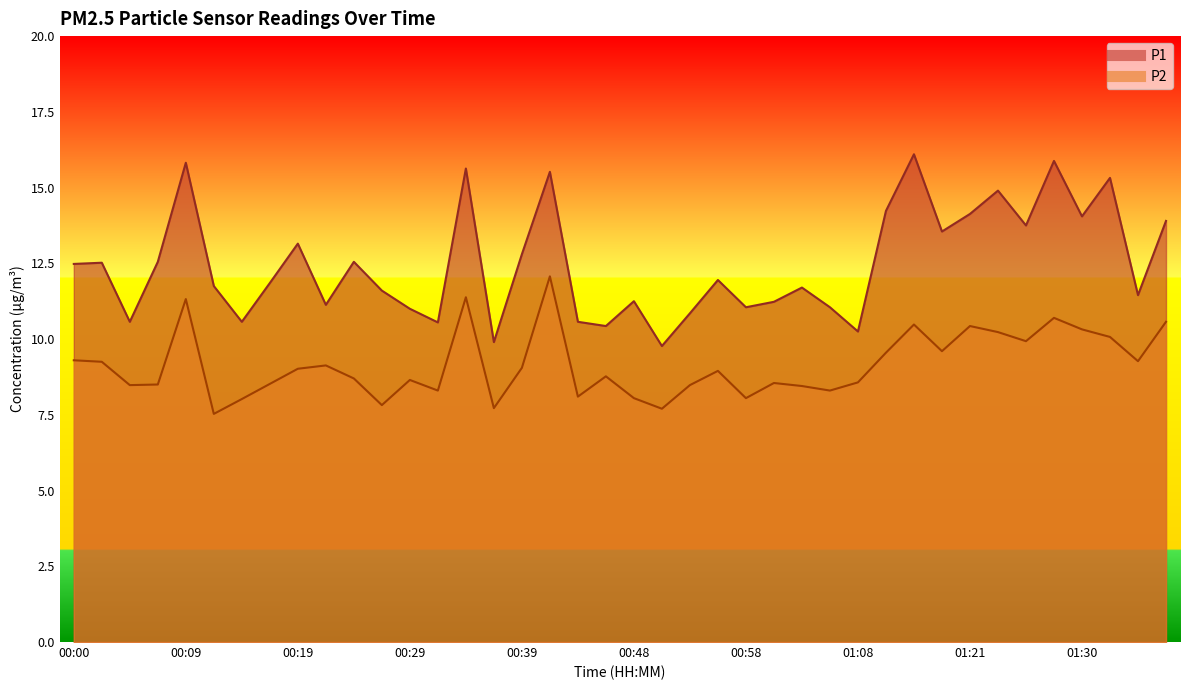

The value of P1 at 00:44 is 10.6. True or false?

True